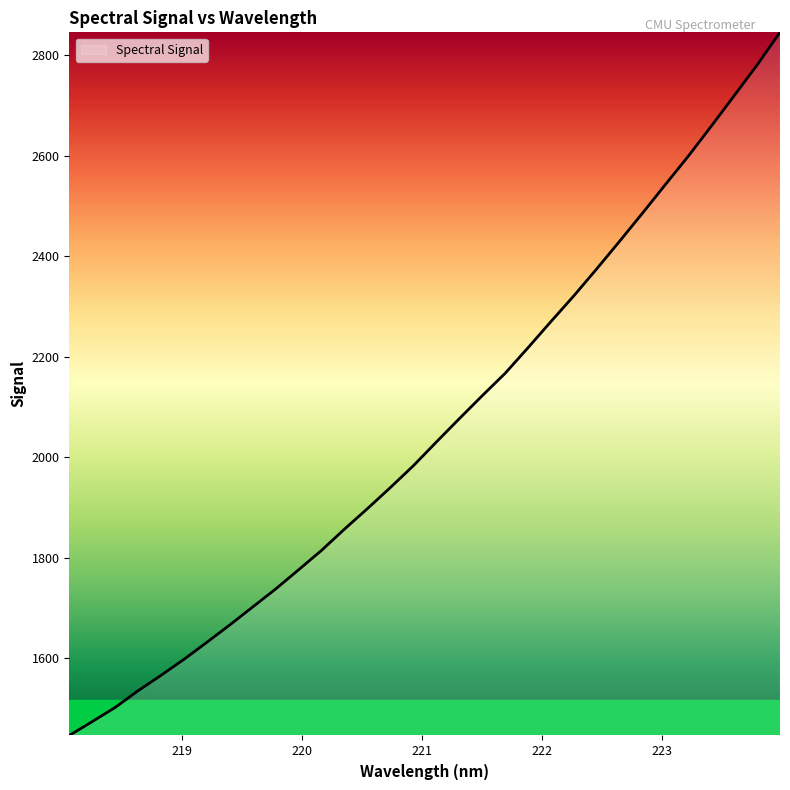

What is the smallest value displayed?

1446.6